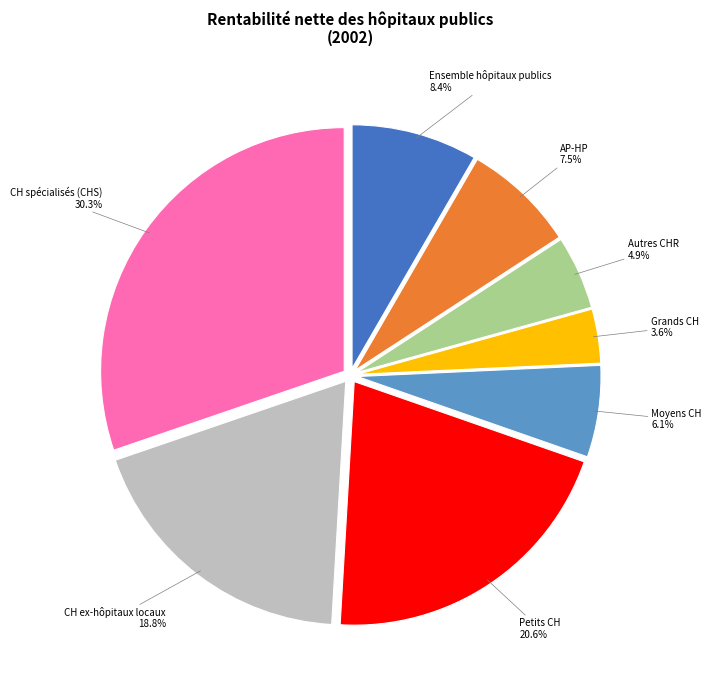

Does any single category account for the majority?

No